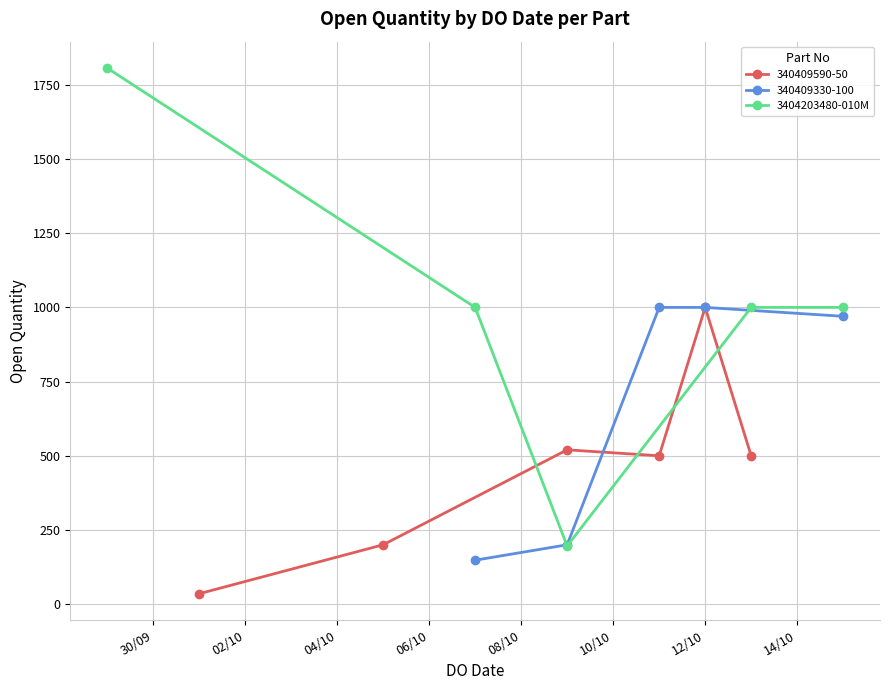

What is the value of the 3404203480-010M point at the 4th from the left?

1000